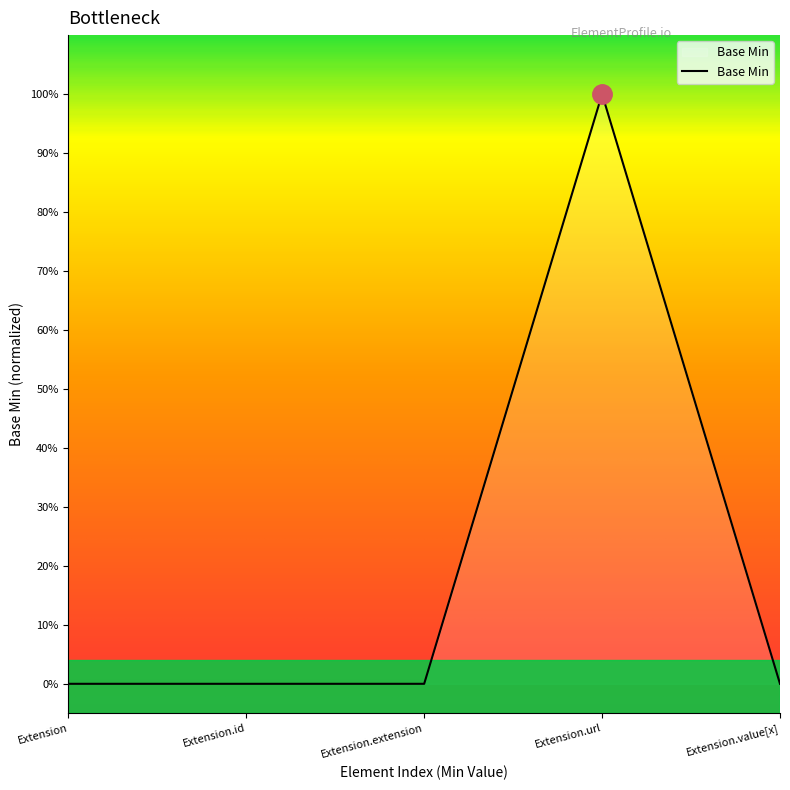

Is this an area chart (filled region under the line)?

Yes